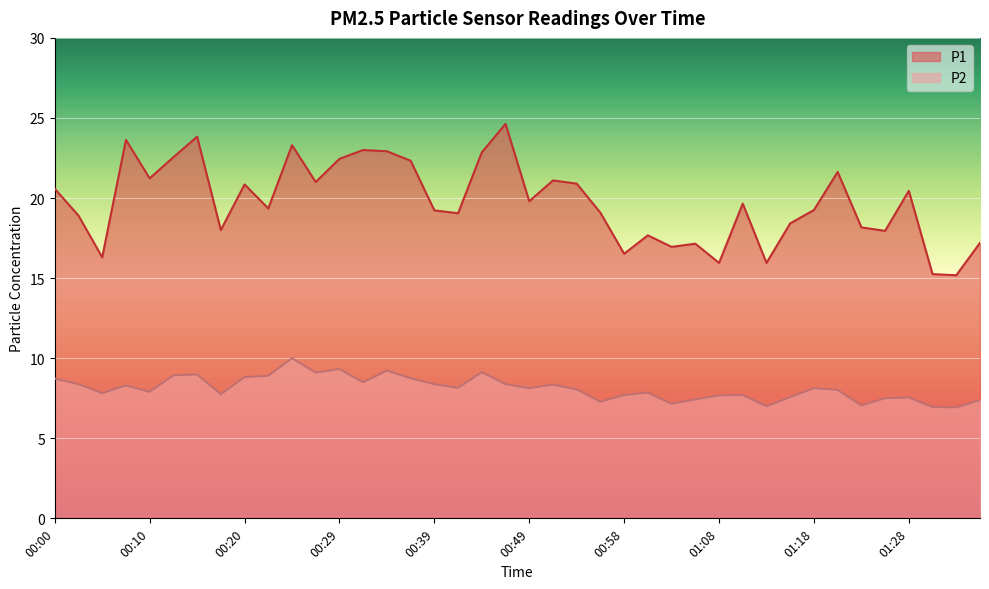

Does the chart display data point markers on the line(s)?

No